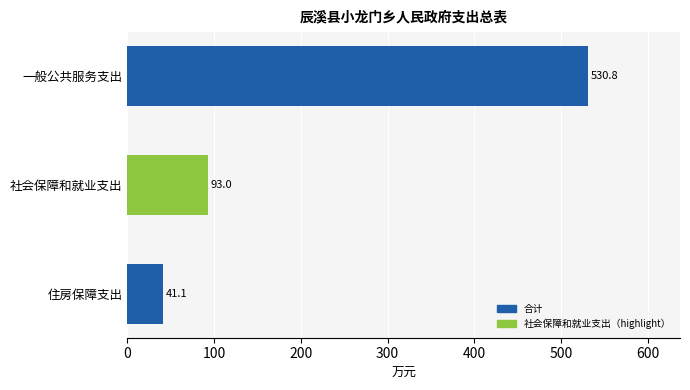

Which label corresponds to the largest value in the chart?

一般公共服务支出